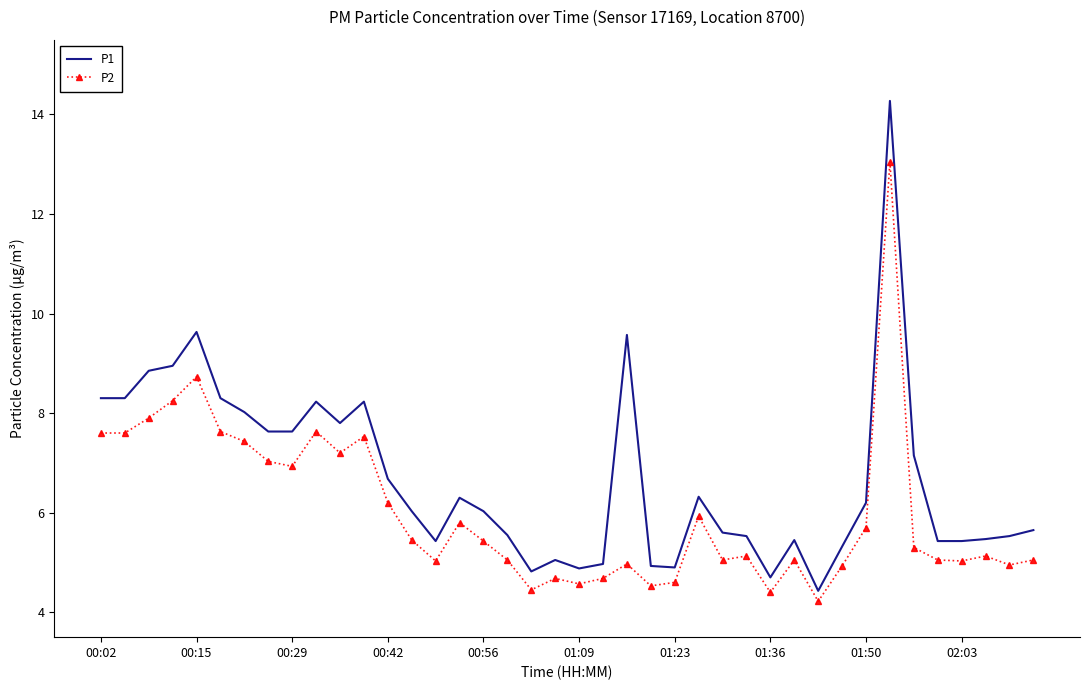

Rank the series by their average value, from lowest to highest.

P2, P1